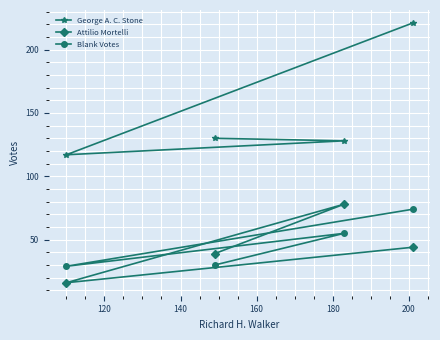

True or false: Blank Votes and Attilio Mortelli cross at least once.

True